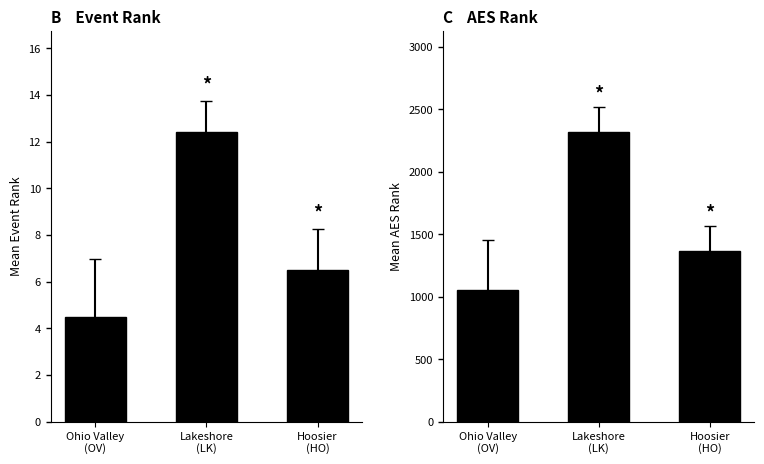

What is the highest value of the AES Rank series?

2317.8